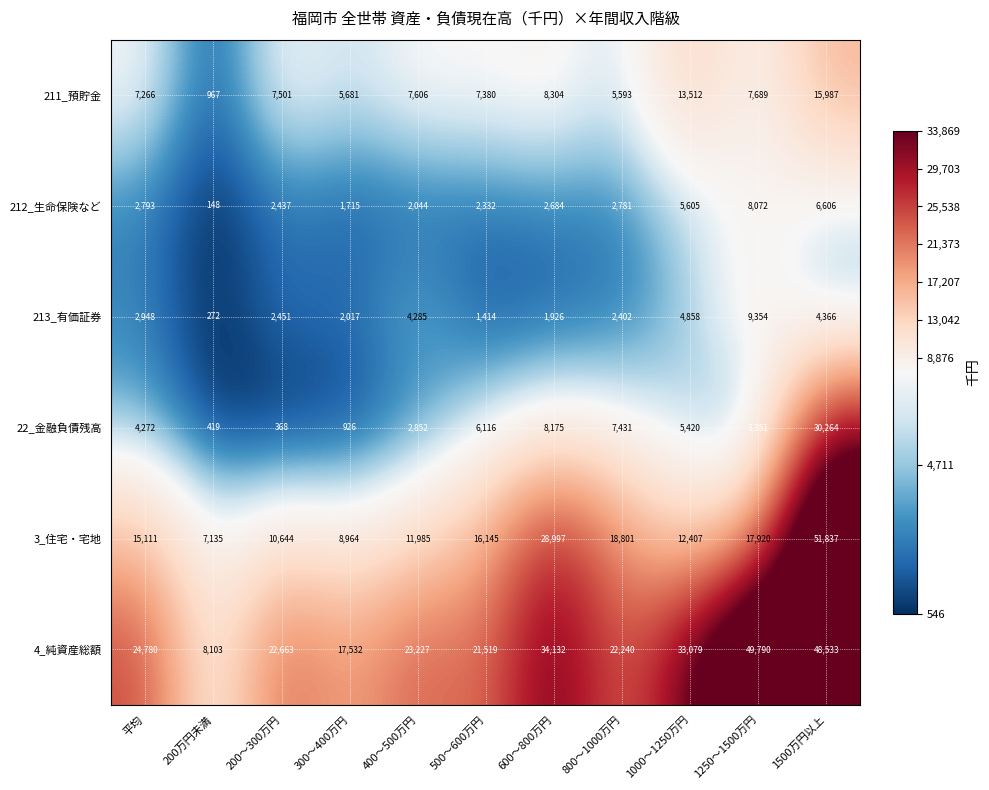

What is the average value of the 22_金融負債残高 series?

6327